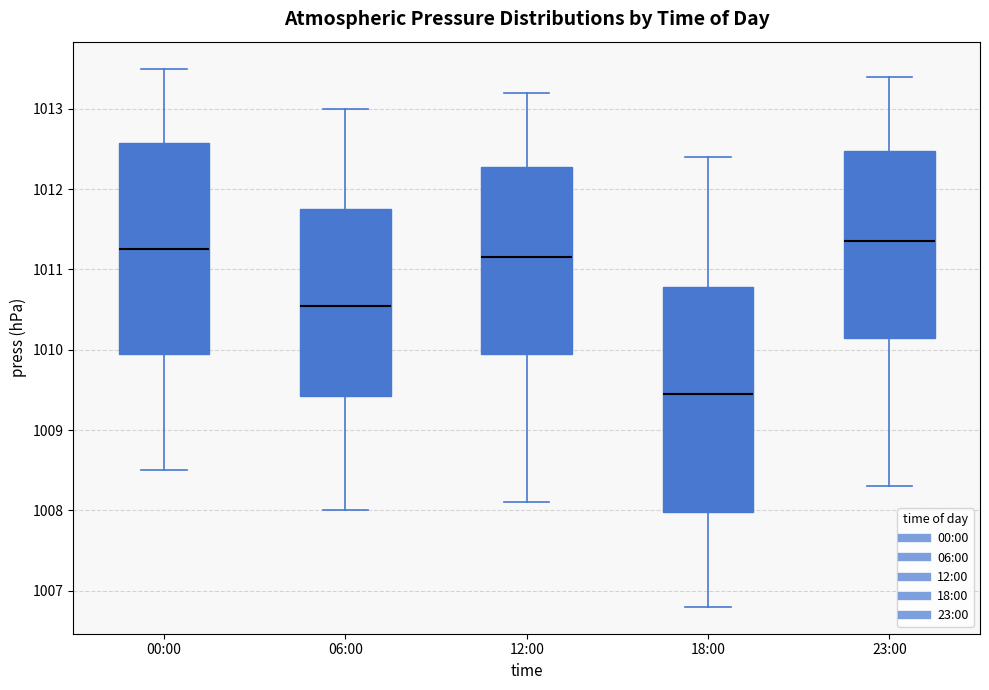

Which box's median line is the highest?

23:00